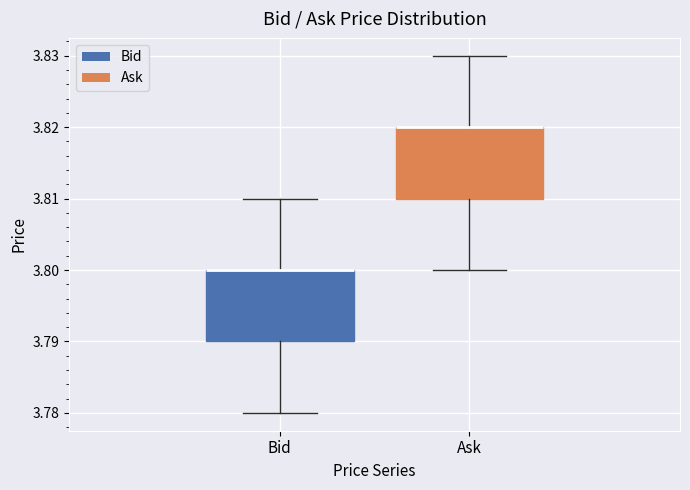

Where does the upper whisker of the box for Bid end on the y-axis? The values are not printed on the chart, so give them approximately, as read against the axis.

3.81